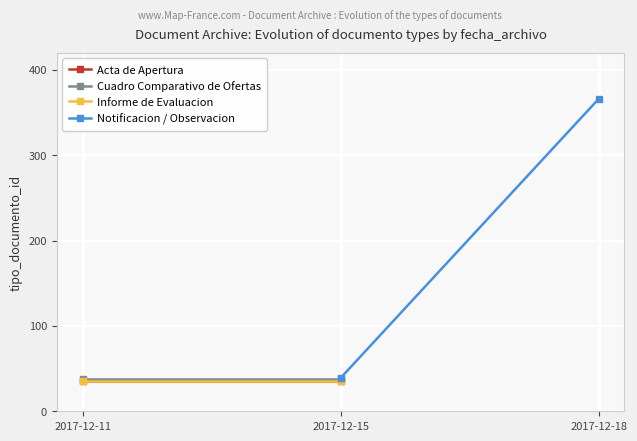

Is the value of Notificacion / Observacion at 2017-12-15 greater than the value of Informe de Evaluacion at 2017-12-15?

Yes